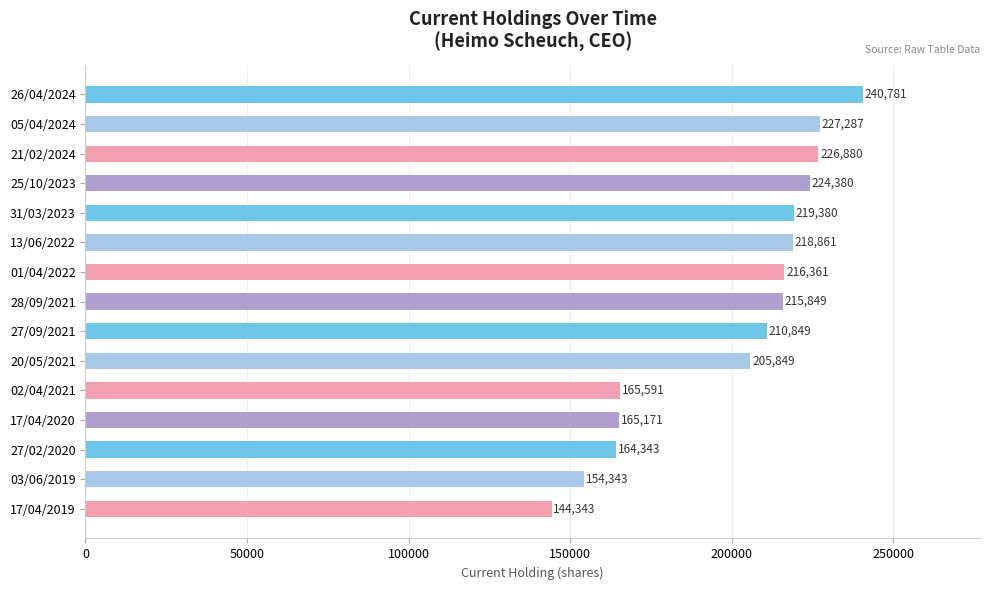

What is the difference between the second highest and second lowest values?

72944